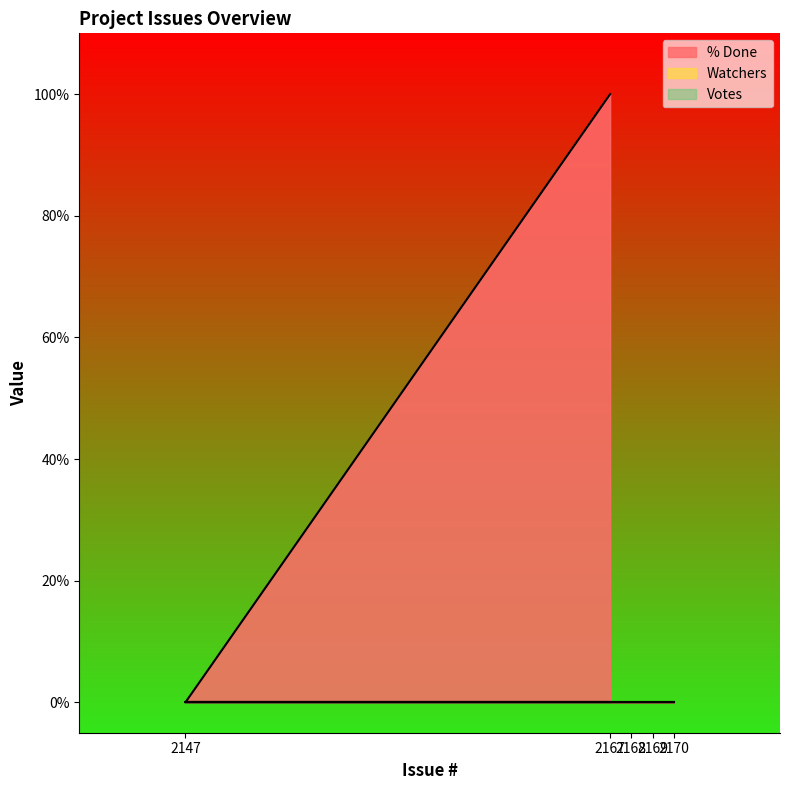

Which category has the highest value in the Votes series?

2170